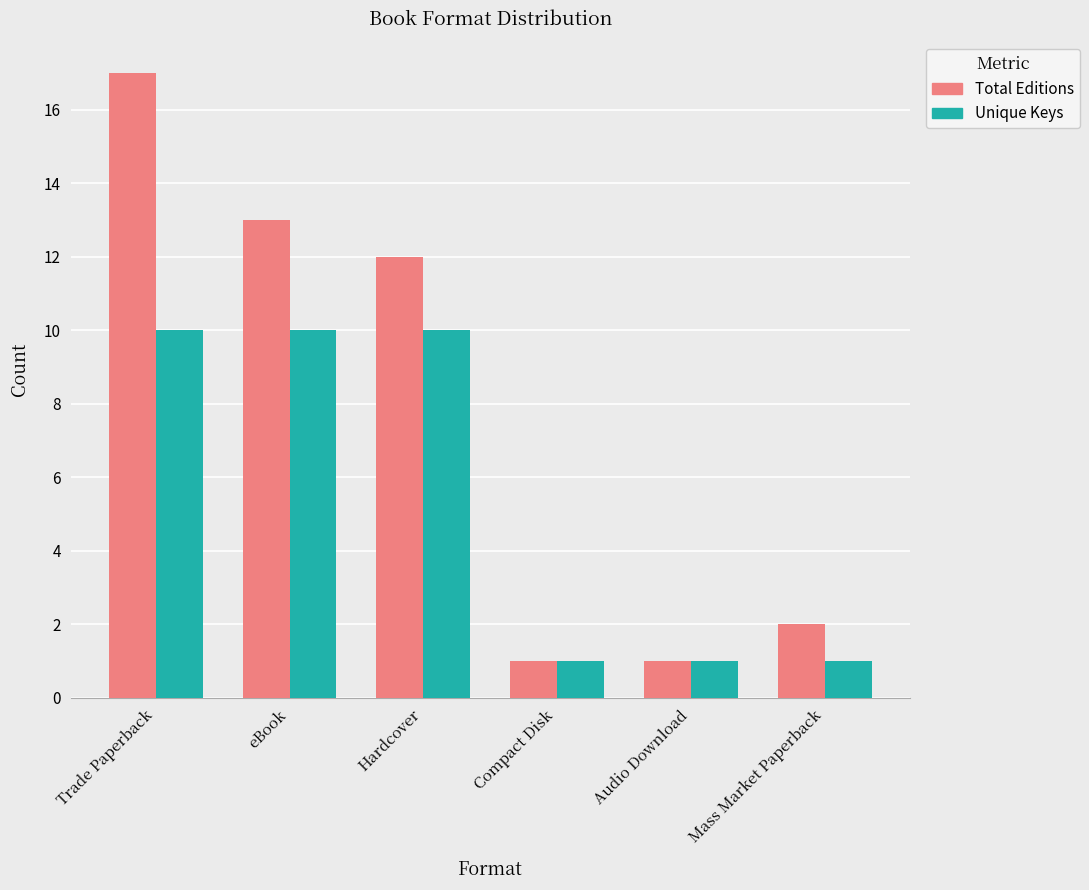

What are all the series names shown in the legend?

Total Editions, Unique Keys